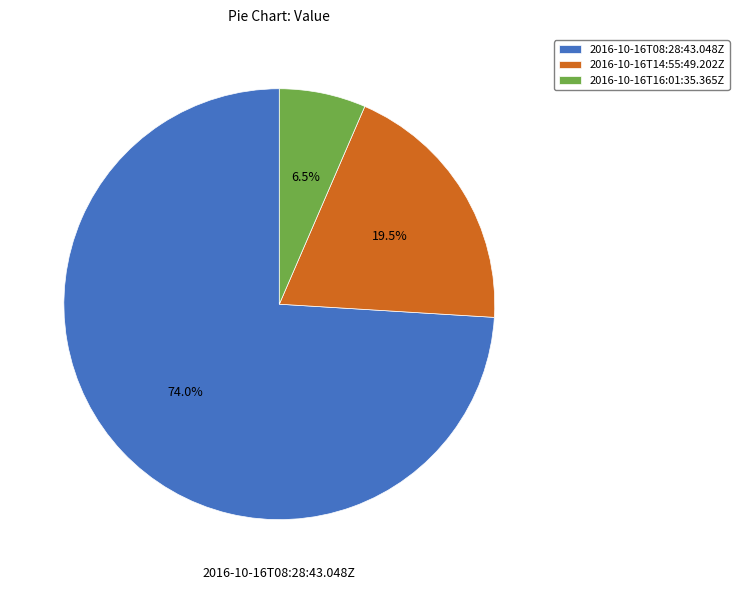

Which category has the biggest portion of the pie?

2016-10-16T08:28:43.048Z